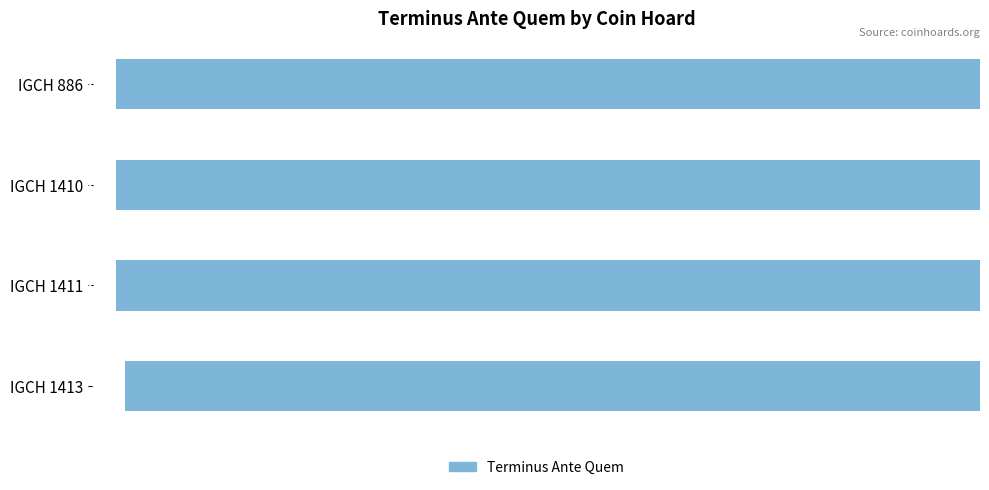

Which has a higher value, IGCH 1413 or IGCH 1411?

IGCH 1413